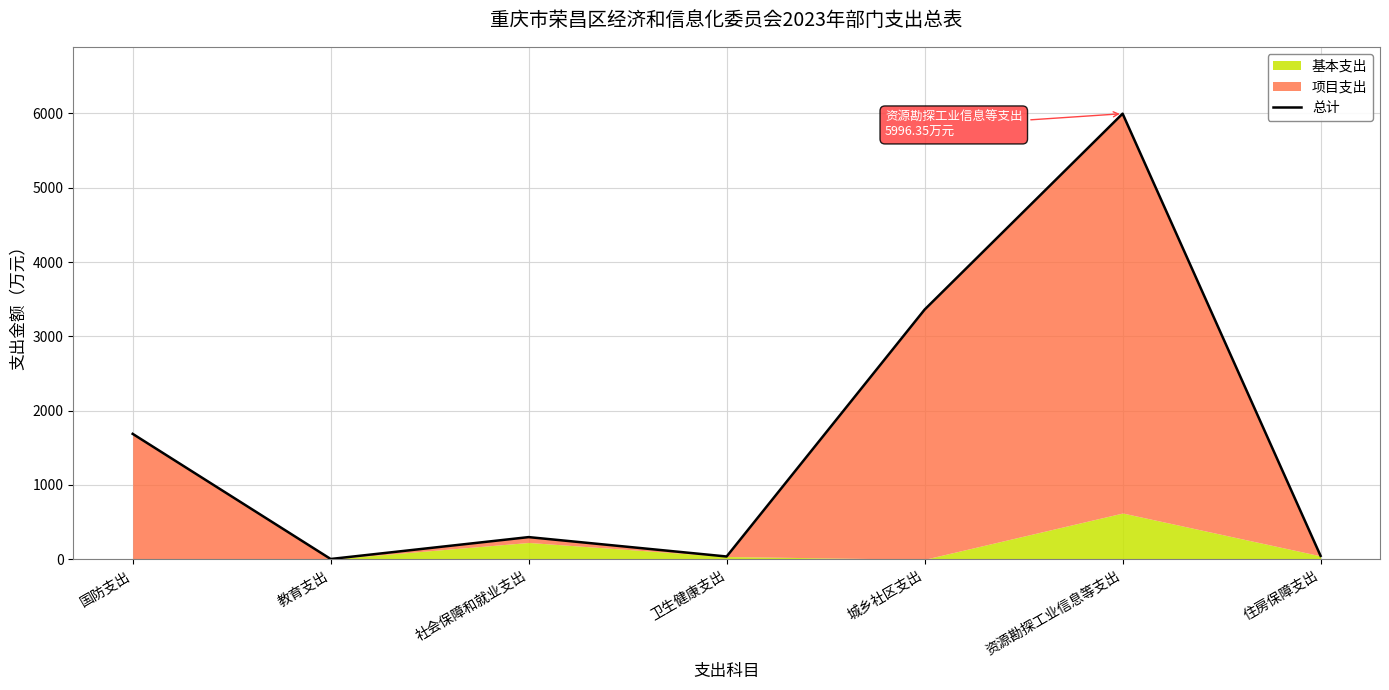

Between 国防支出 and 教育支出, which is larger?

国防支出